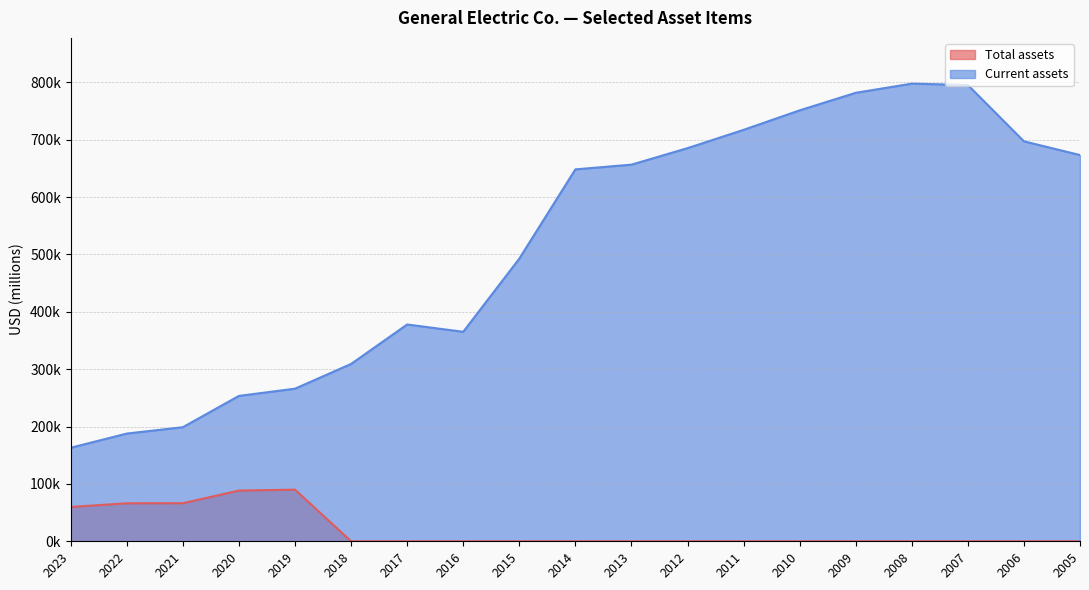

Where does the Current assets series first go above 648349?

2013